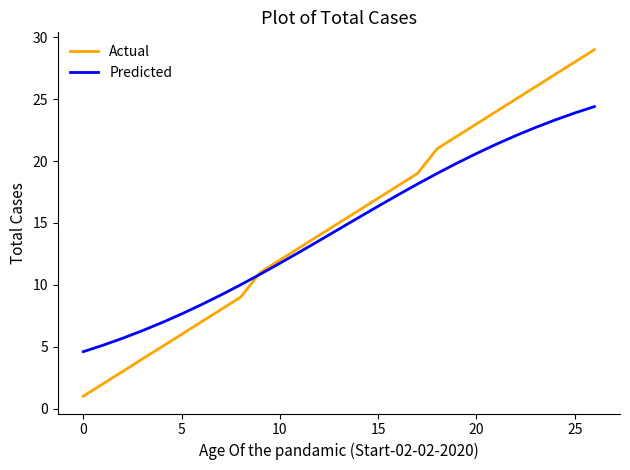

List the series in order of their peak value, highest first.

Actual, Predicted